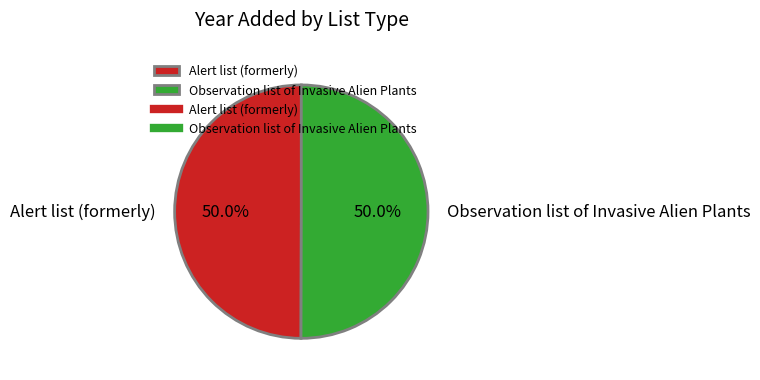

Combined, do Observation list of Invasive Alien Plants and Alert list (formerly) account for over 50%?

Yes